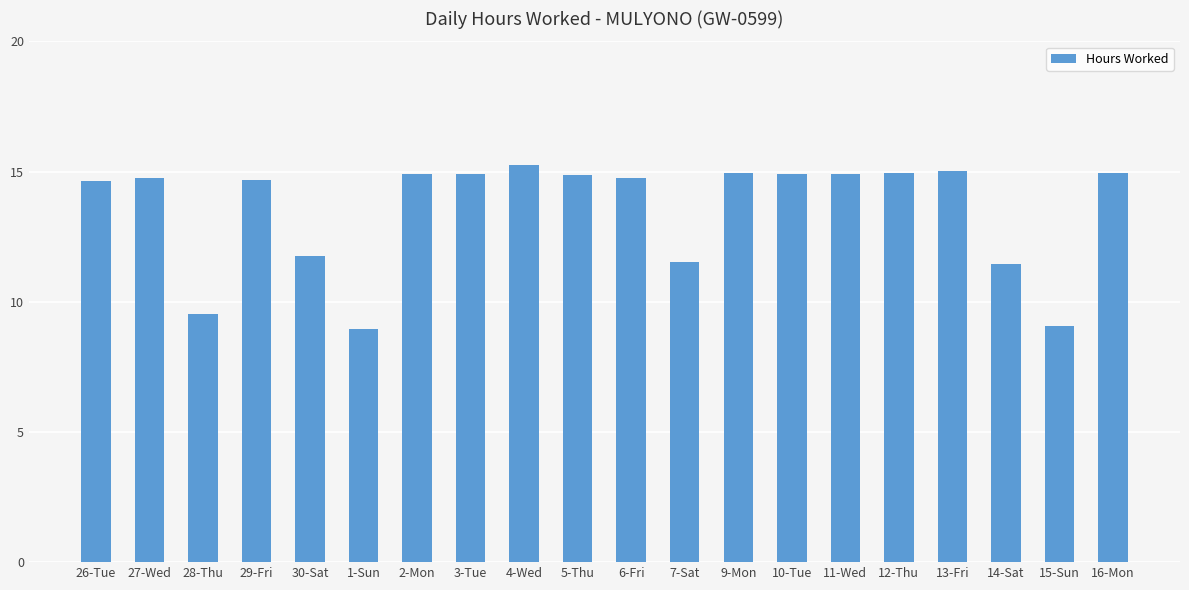

What is the maximum value shown in the chart?

15.2